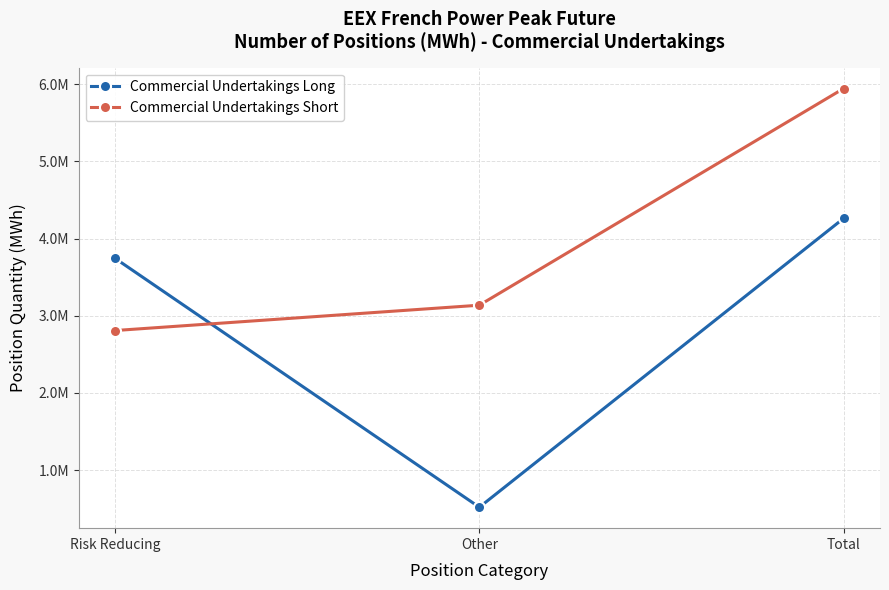

At Risk Reducing, list the series in order from largest to smallest.

Commercial Undertakings Long, Commercial Undertakings Short